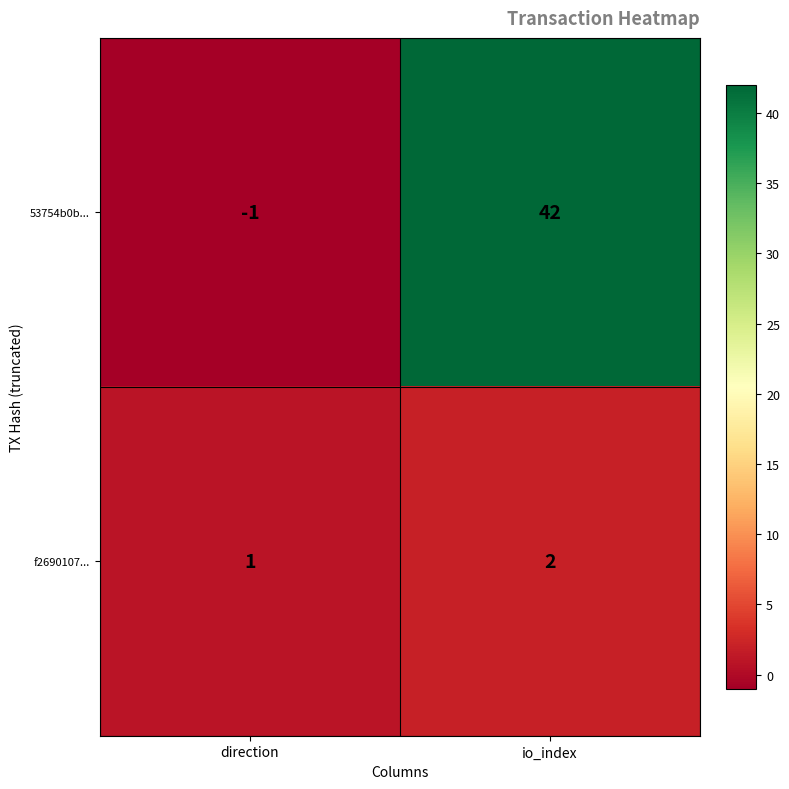

Rank the series at io_index from lowest to highest value.

f2690107..., 53754b0b...